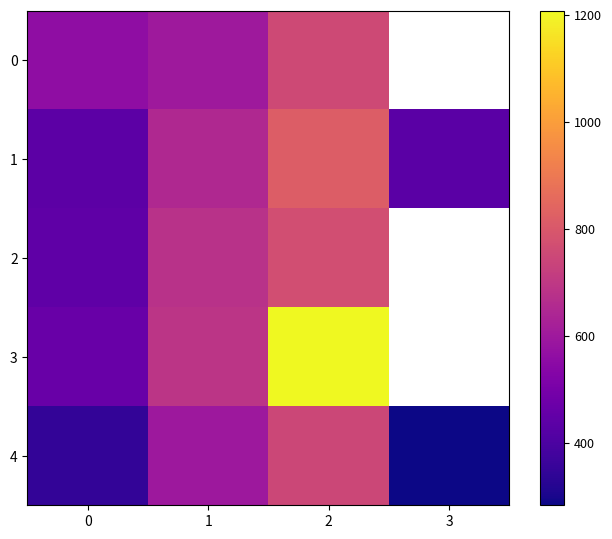

At which category is the sum across all series the highest?

2